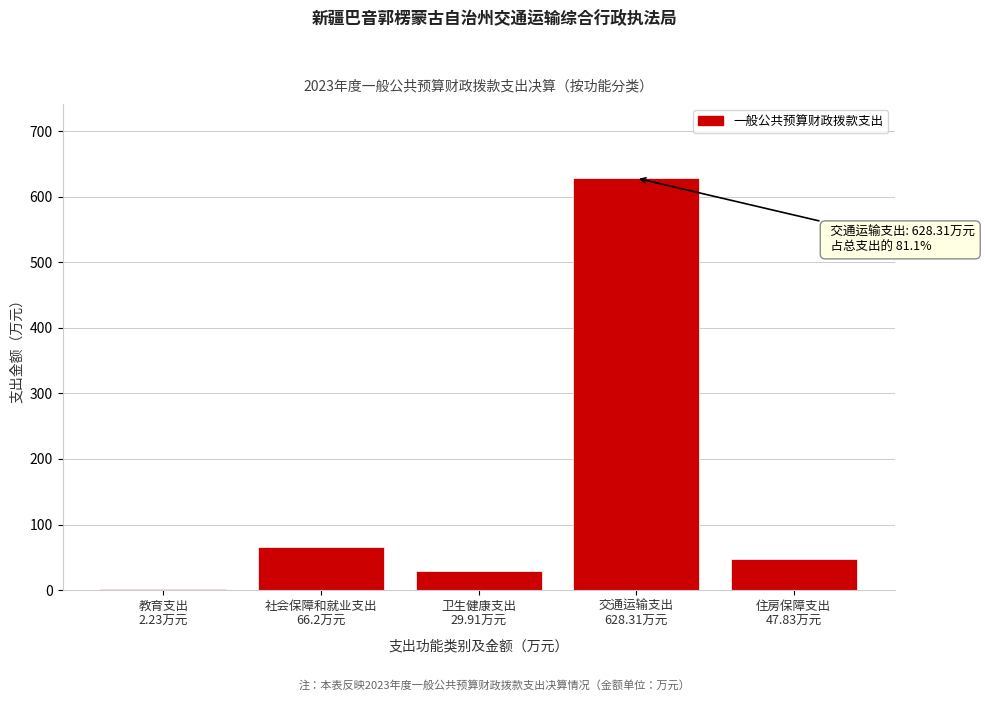

Reading left to right, extract all data points from this chart.

2.2	66.2	29.9	628.3	47.8